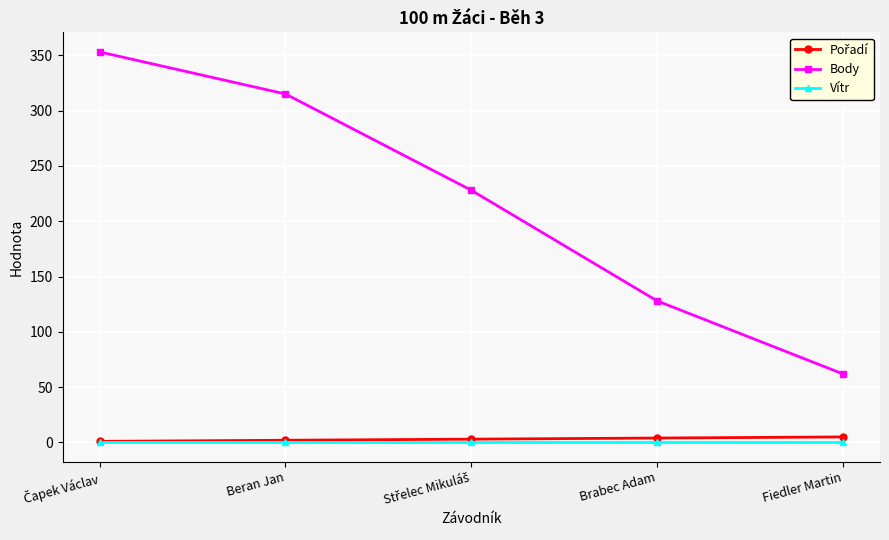

The value of Body at Beran Jan is 315.0. True or false?

True